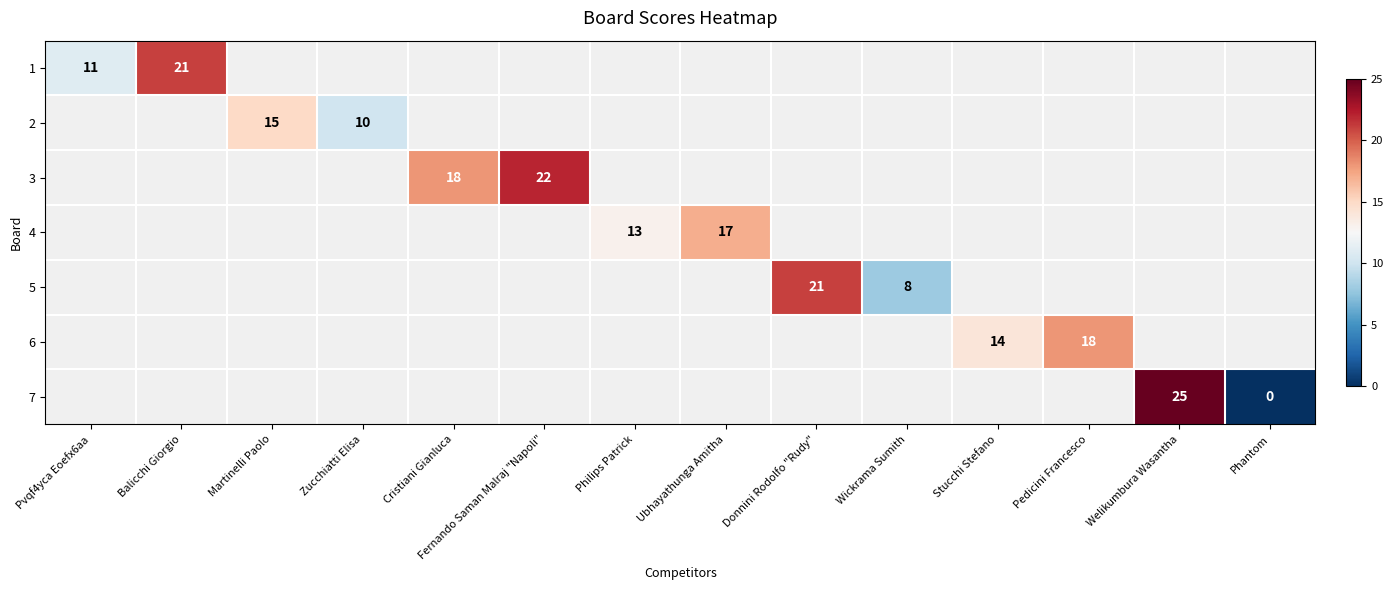

Is it true that 5 equals 8 at Wickrama Sumith?

True